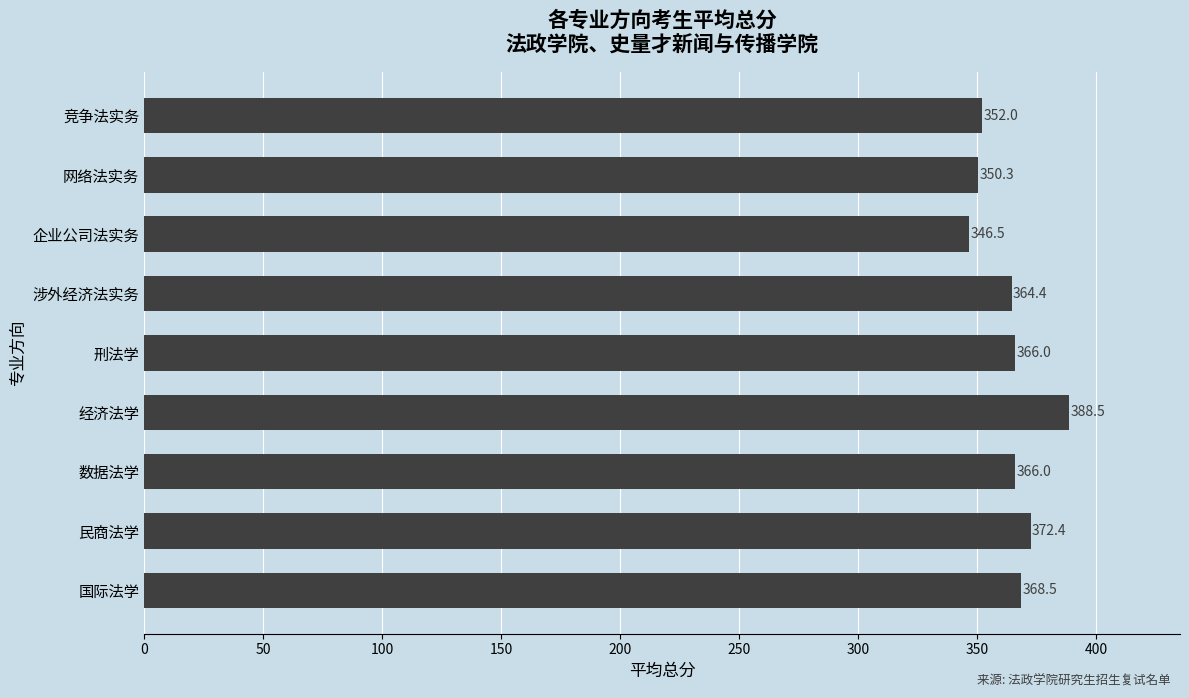

What is the difference between the second highest and second lowest values?

22.1